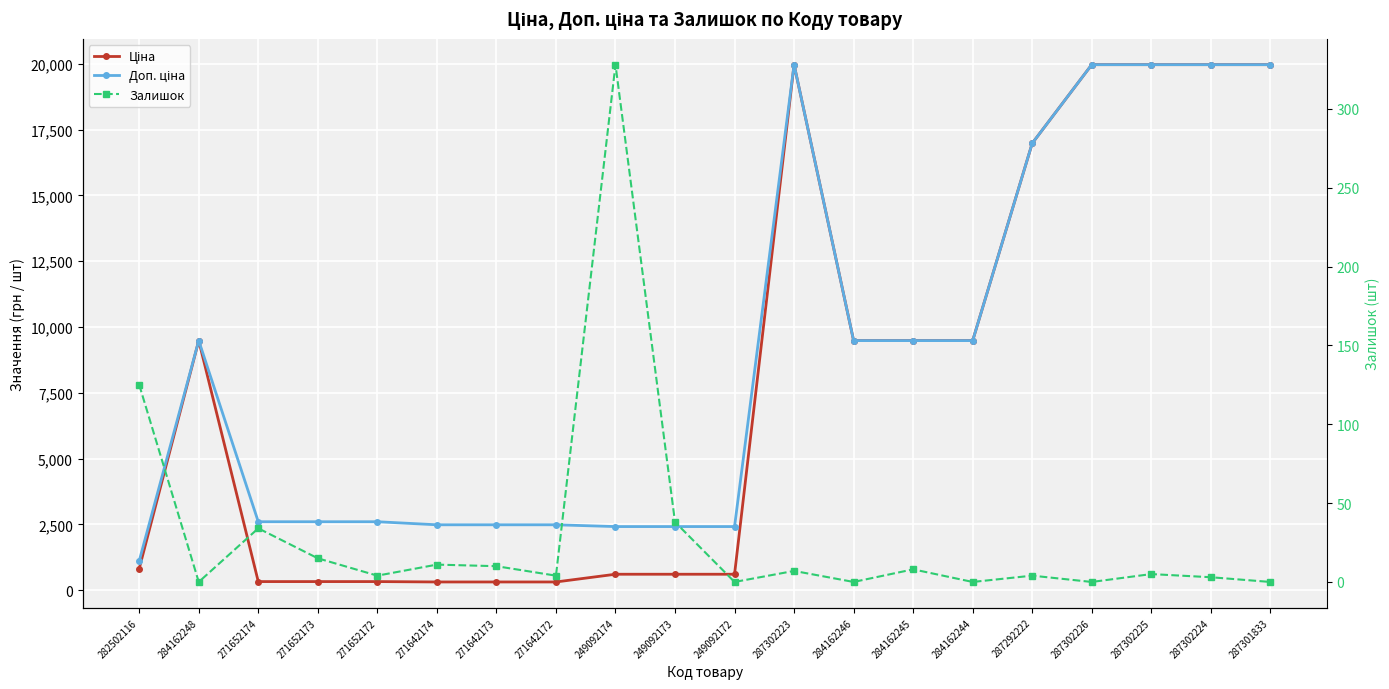

How many values in the Доп. ціна series exceed 9480?

10